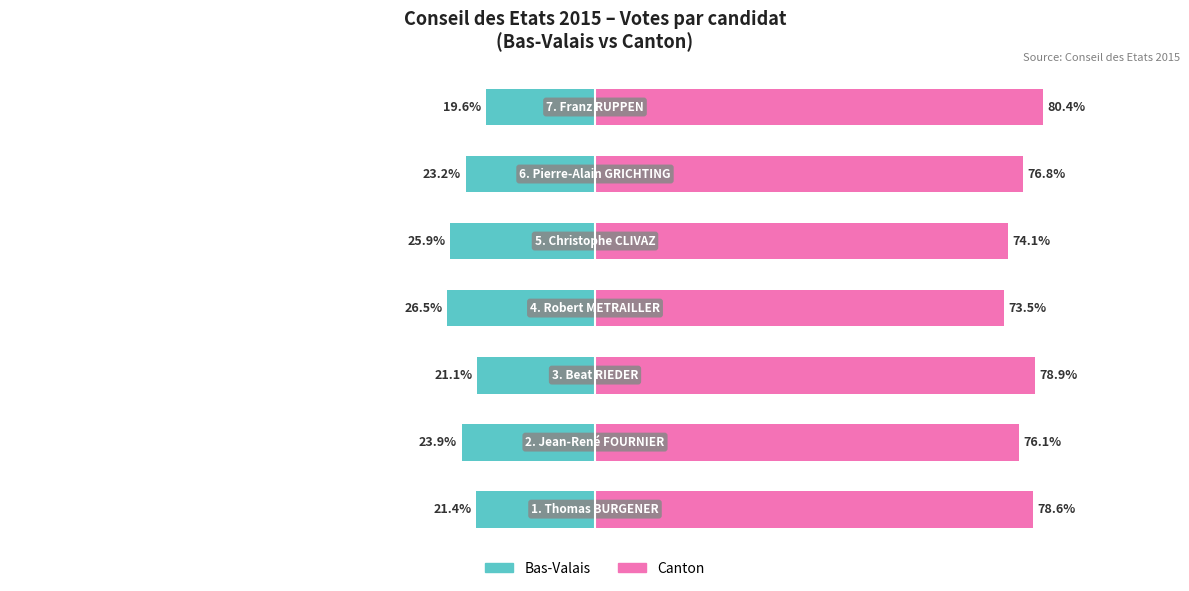

How many bars are there in each group?

2